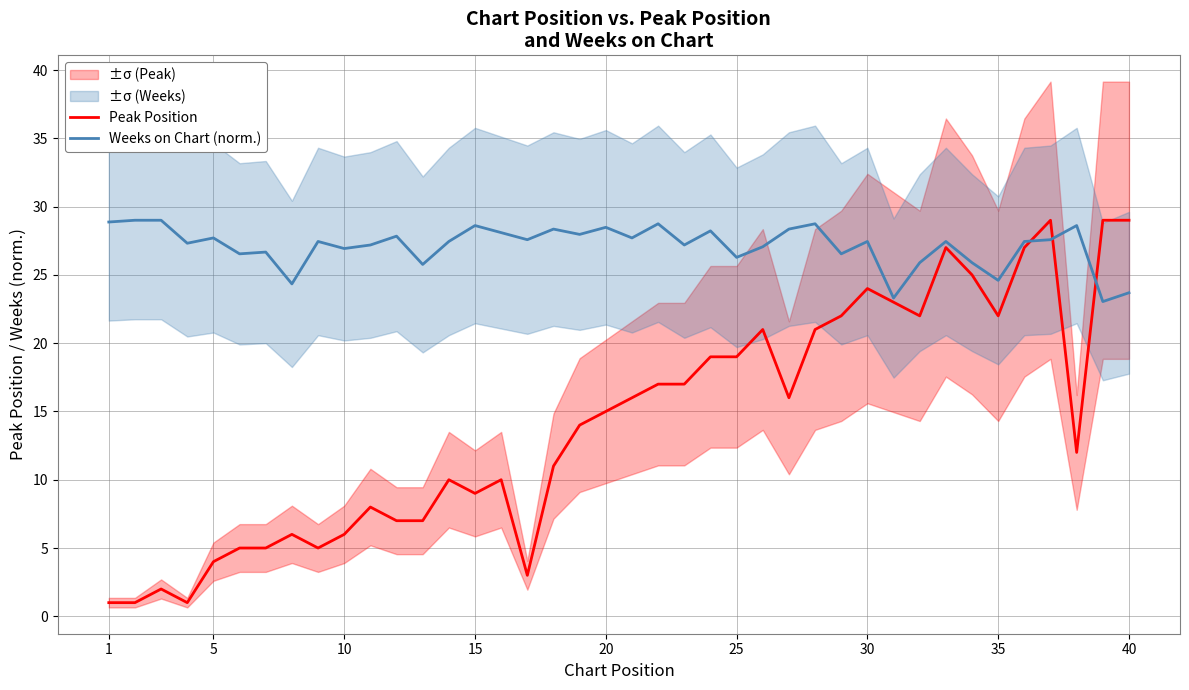

What is the highest value of the Weeks on Chart (norm.) series?

29.0